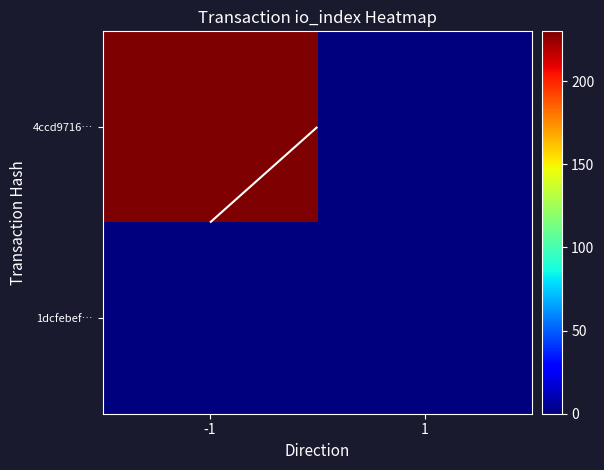

Which series has the largest total across all categories?

4ccd9716…